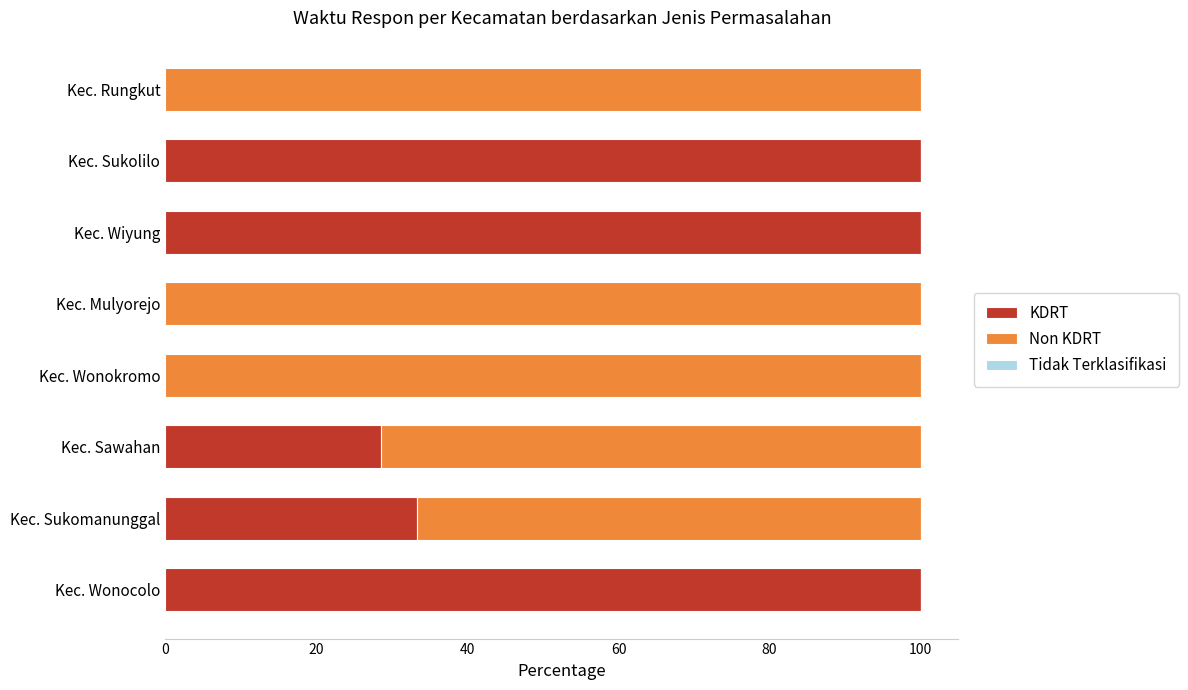

Where is KDRT nearest to the value 50?

Kec. Sukomanunggal